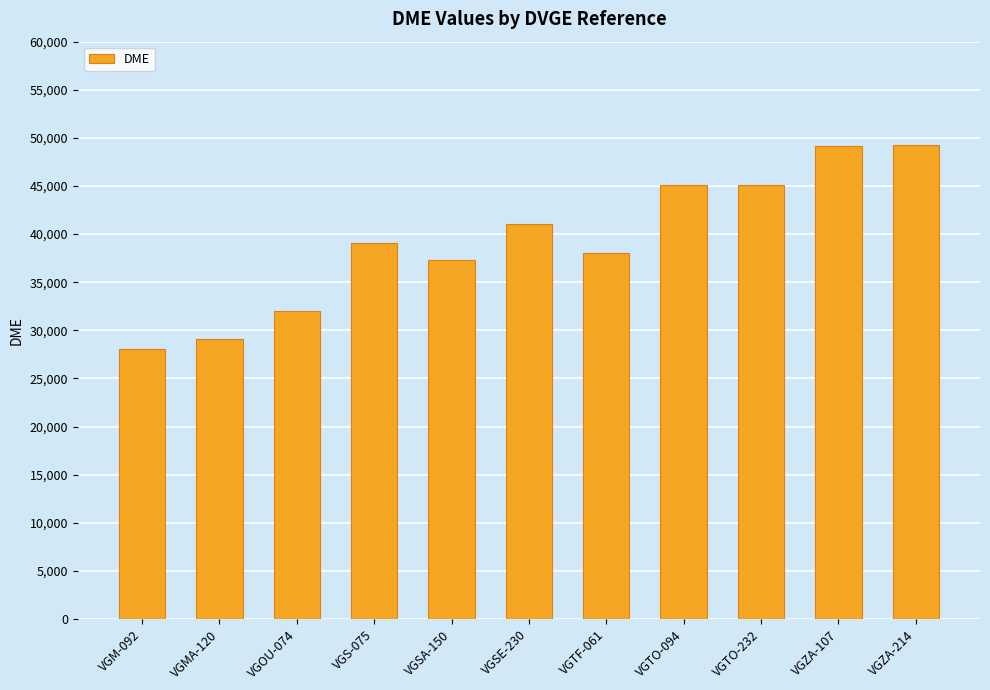

What is the minimum value shown in the chart?

28065